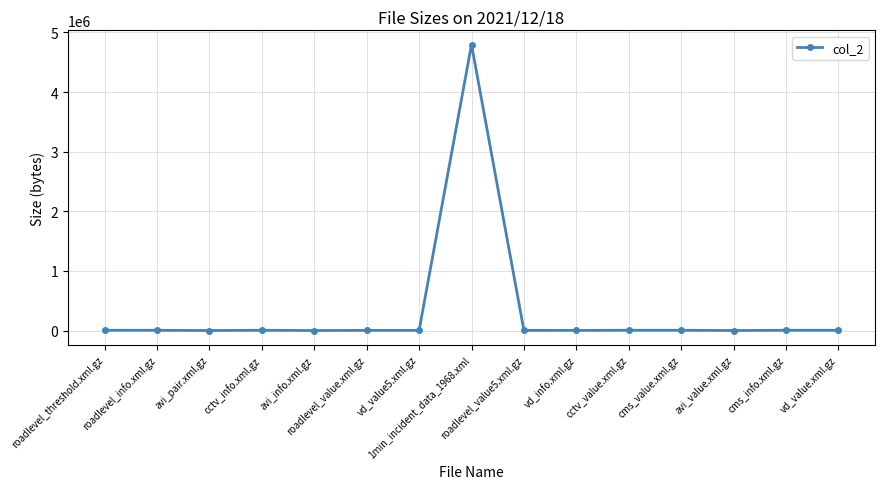

What is the smallest value displayed?

1454